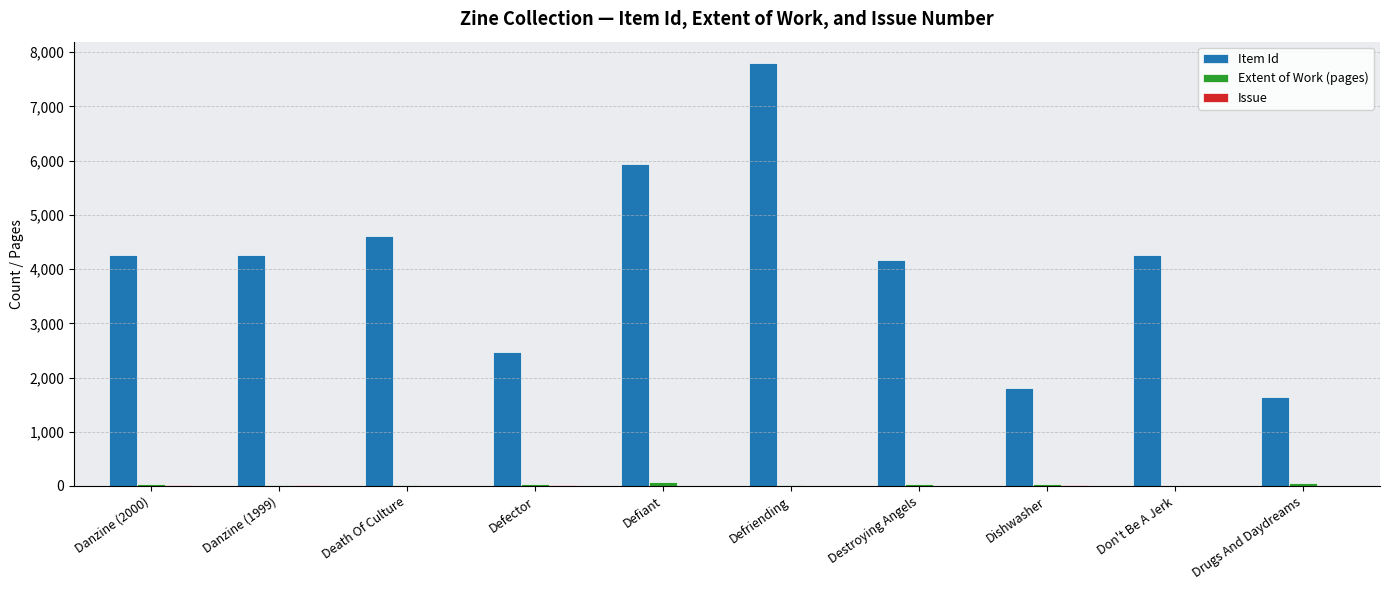

At which category is the sum across all series the highest?

Defriending